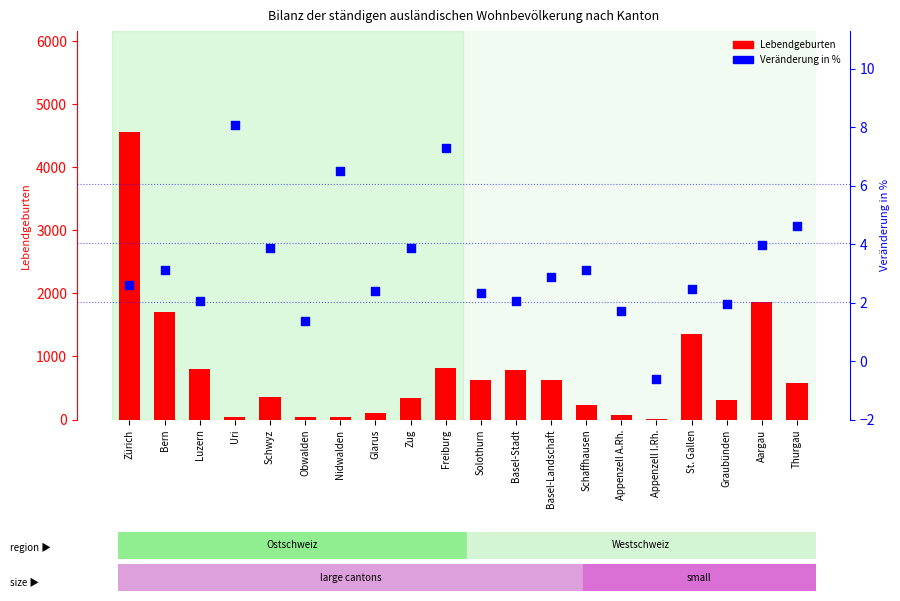

What is the total value across all series at Uri?

50.1